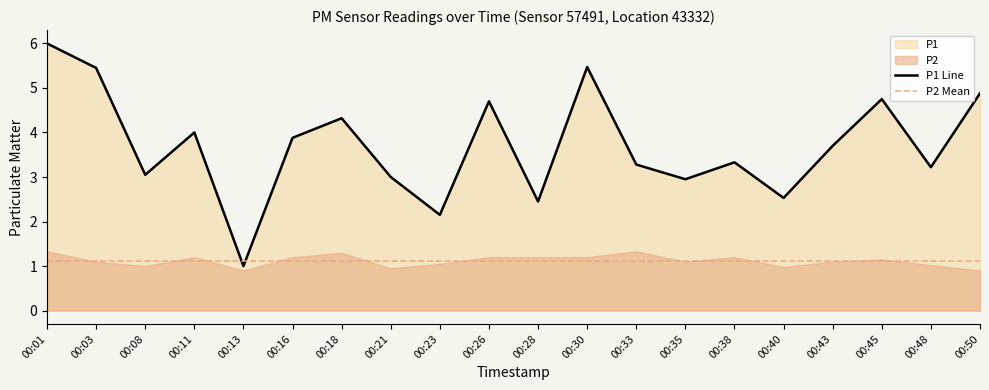

Which has a higher value, 00:01 or 00:40?

00:01